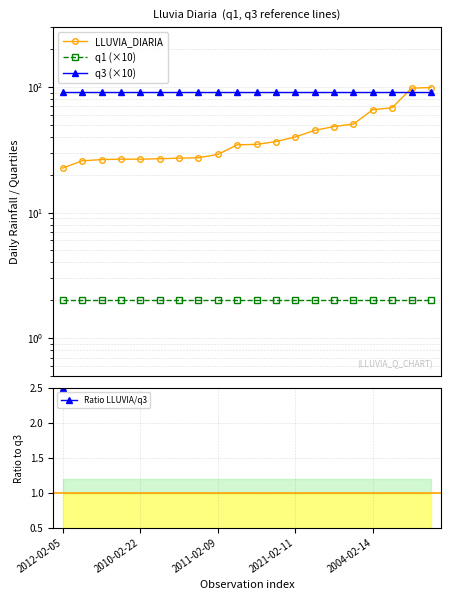

True or false: q3 (×10) and Ratio LLUVIA/q3 cross at least once.

False